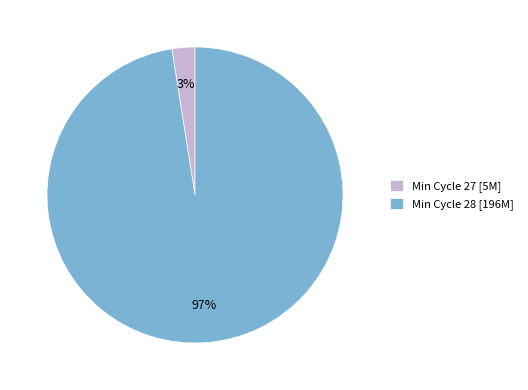

Which category has the biggest portion of the pie?

Min Cycle 28 [196M]